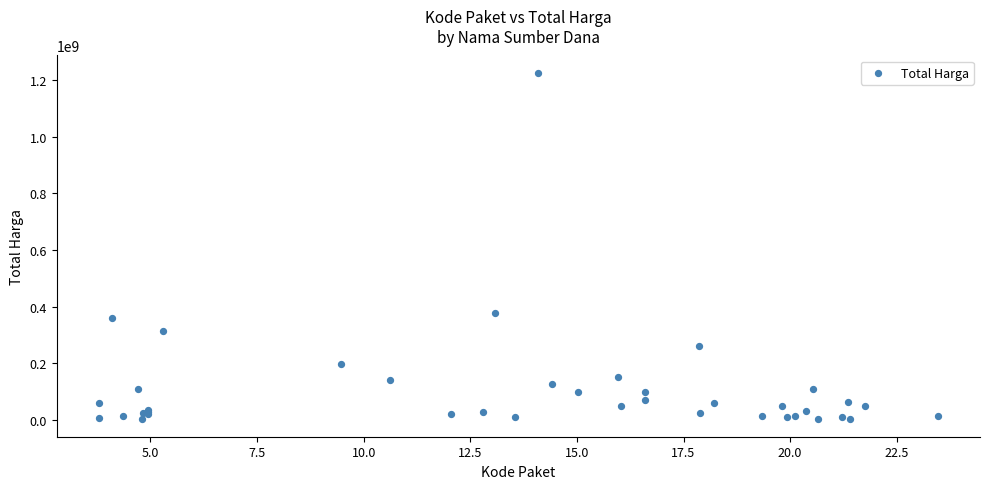

What Y value in the scatter plot is closest to 613538875?

379075000